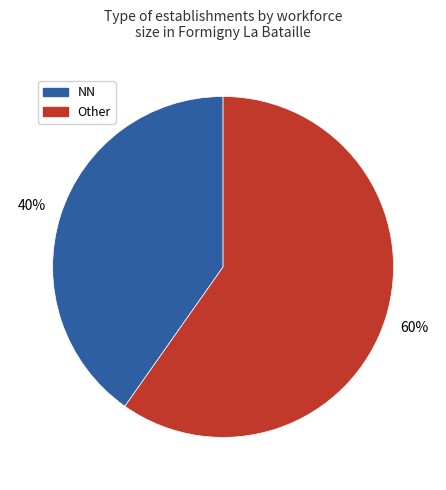

Is there a majority slice in this chart?

Yes